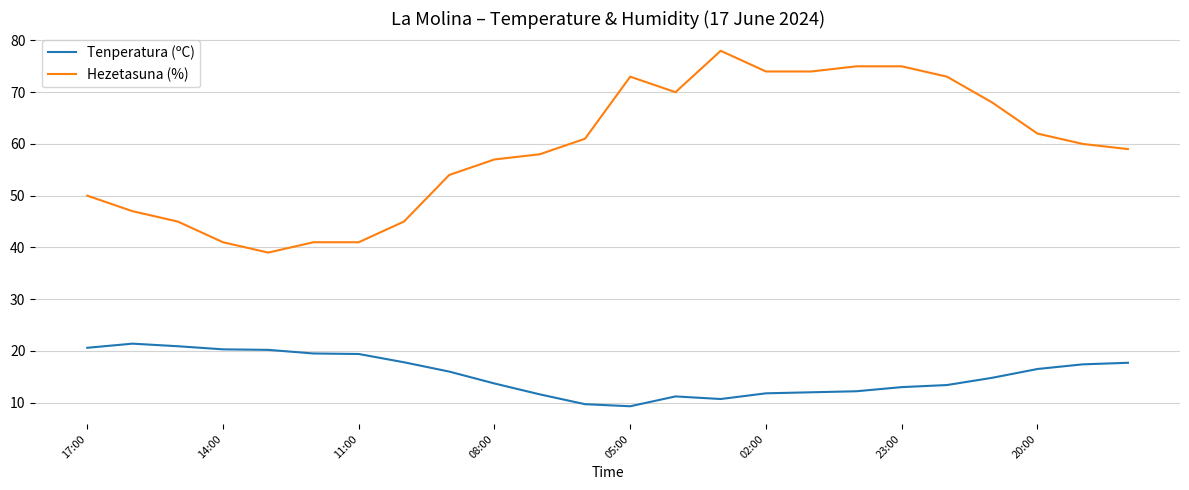

Which series has the widest spread of values?

Hezetasuna (%)